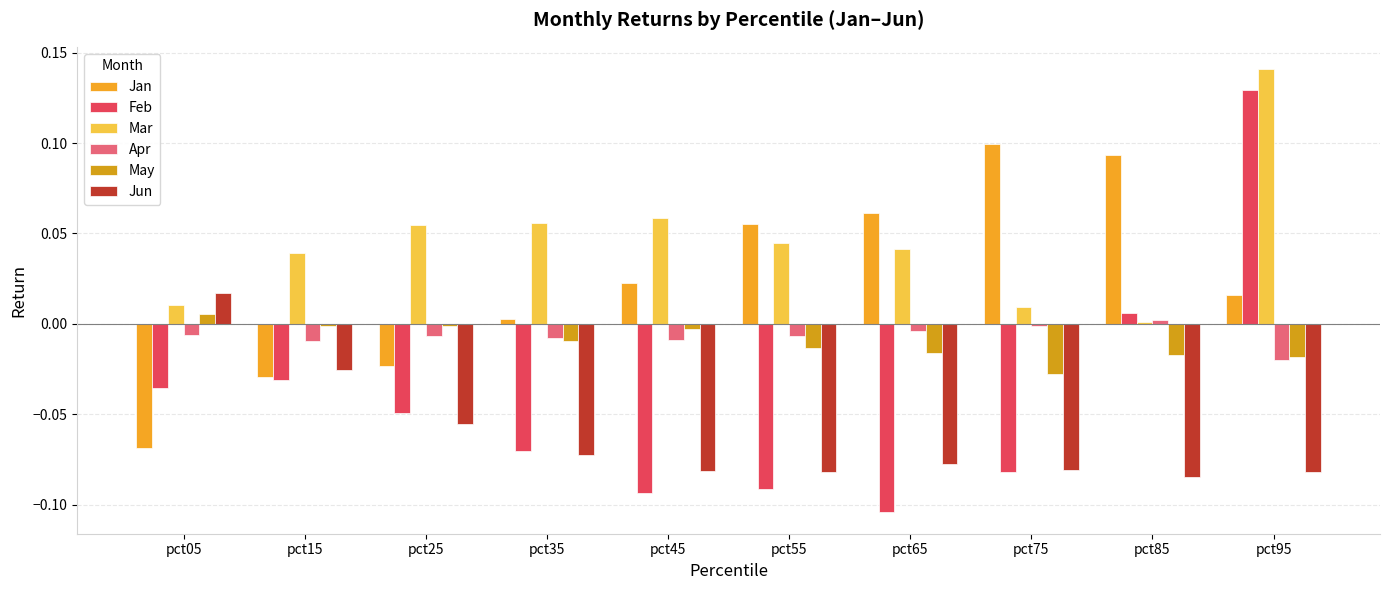

True or false: Jan has a value of 0.0 at pct35.

False